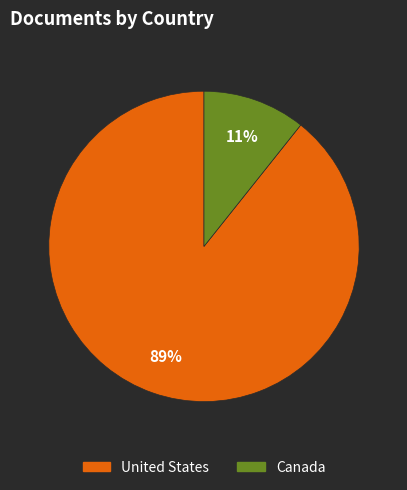

The United States slice represents 99% of the pie. True or false?

False